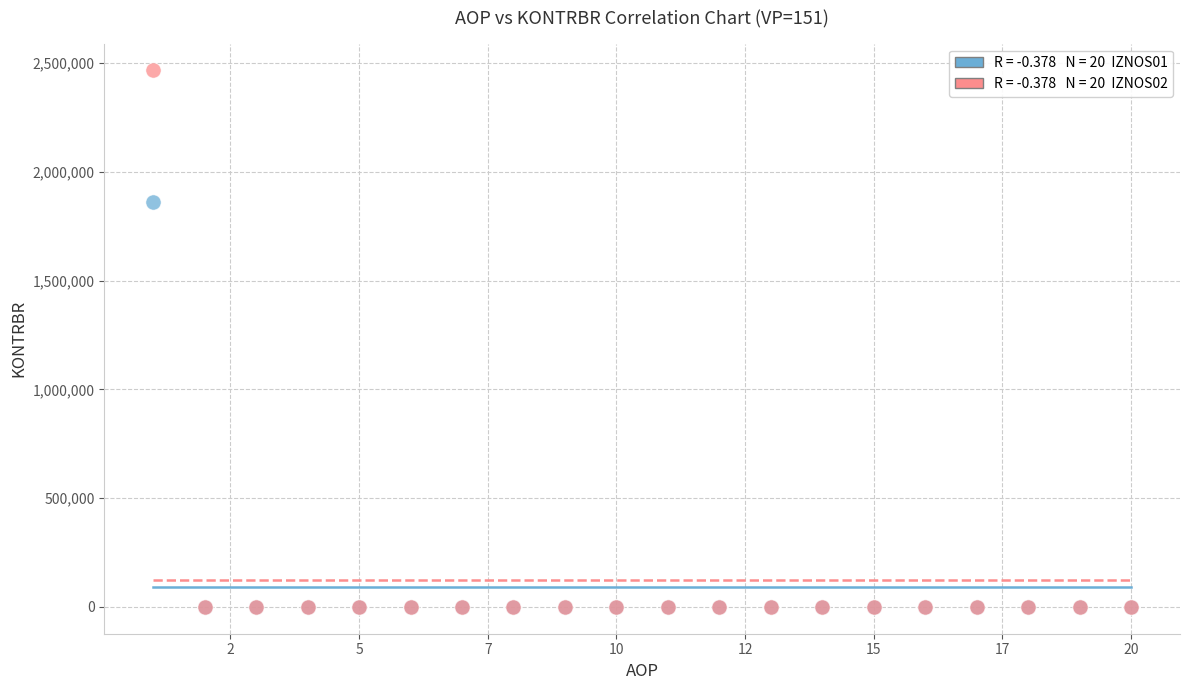

Across all series, what Y value is closest to 1233463?

1860928.7